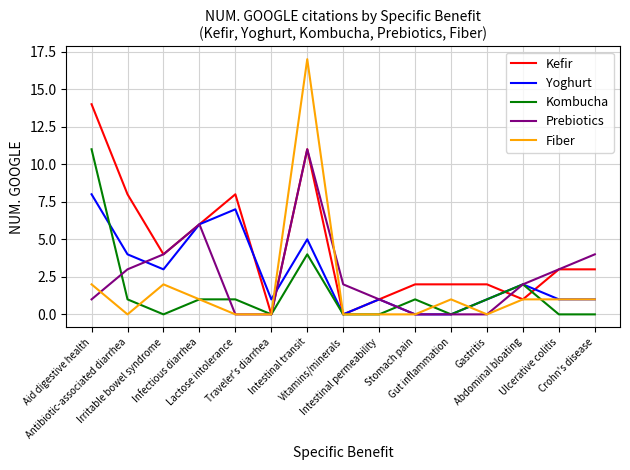

Count the number of categories in the chart.

15